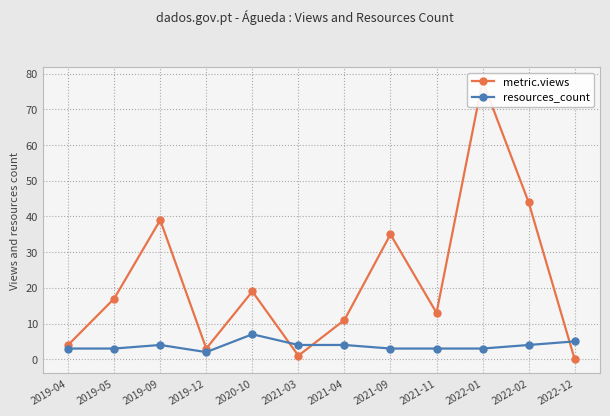

What is the difference between the maximum and minimum values in the resources_count series?

5